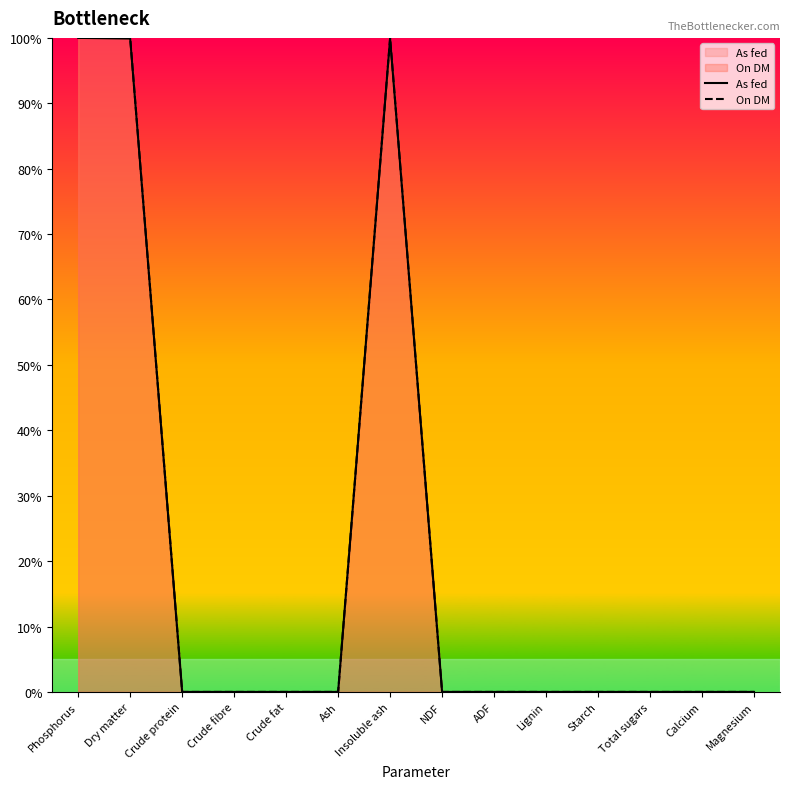

Reading left to right, transcribe all the data shown in this chart.

As fed: Phosphorus=100.0	Dry matter=99.9	Crude protein=0.0	Crude fibre=0.0	Crude fat=0.0	Ash=0.0	Insoluble ash=99.9	NDF=0.0	ADF=0.0	Lignin=0.0	Starch=0.0	Total sugars=0.0	Calcium=0.0	Magnesium=0.0
On DM: Phosphorus=100.0	Dry matter=100.0	Crude protein=0.0	Crude fibre=0.0	Crude fat=0.0	Ash=0.0	Insoluble ash=100.0	NDF=0.0	ADF=0.0	Lignin=0.0	Starch=0.0	Total sugars=0.0	Calcium=0.0	Magnesium=0.0